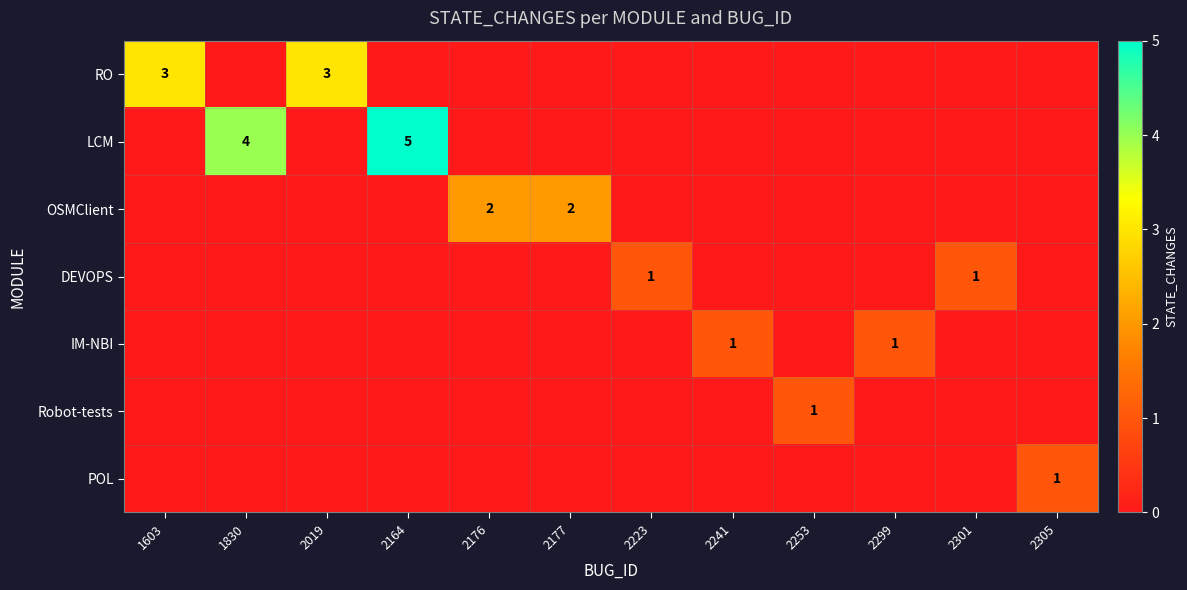

Is it true that RO equals 0 at 2301?

True